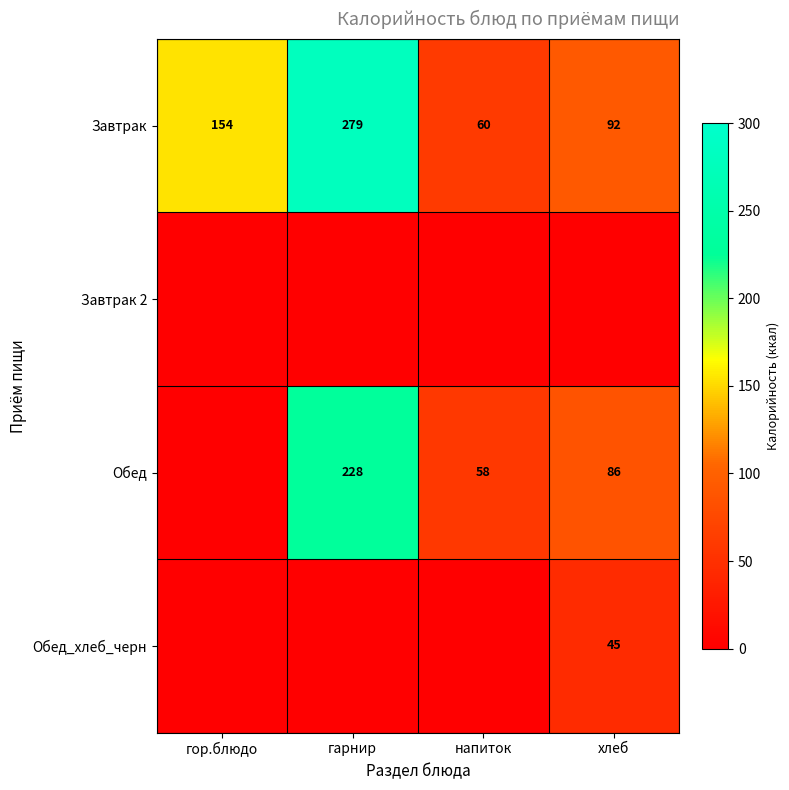

Which category has the highest value in the Завтрак series?

гарнир